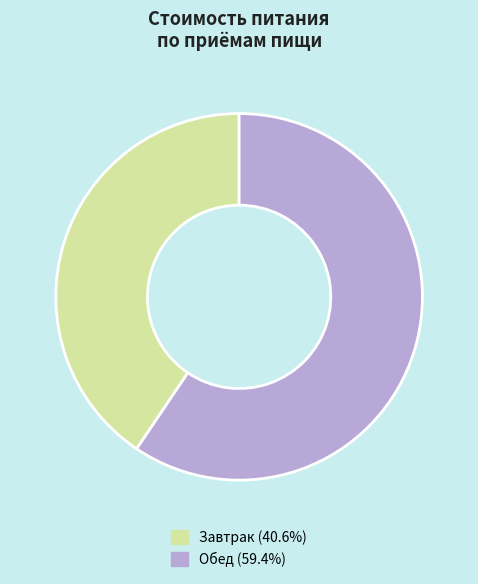

Rank the categories by value from lowest to highest.

Завтрак, Обед